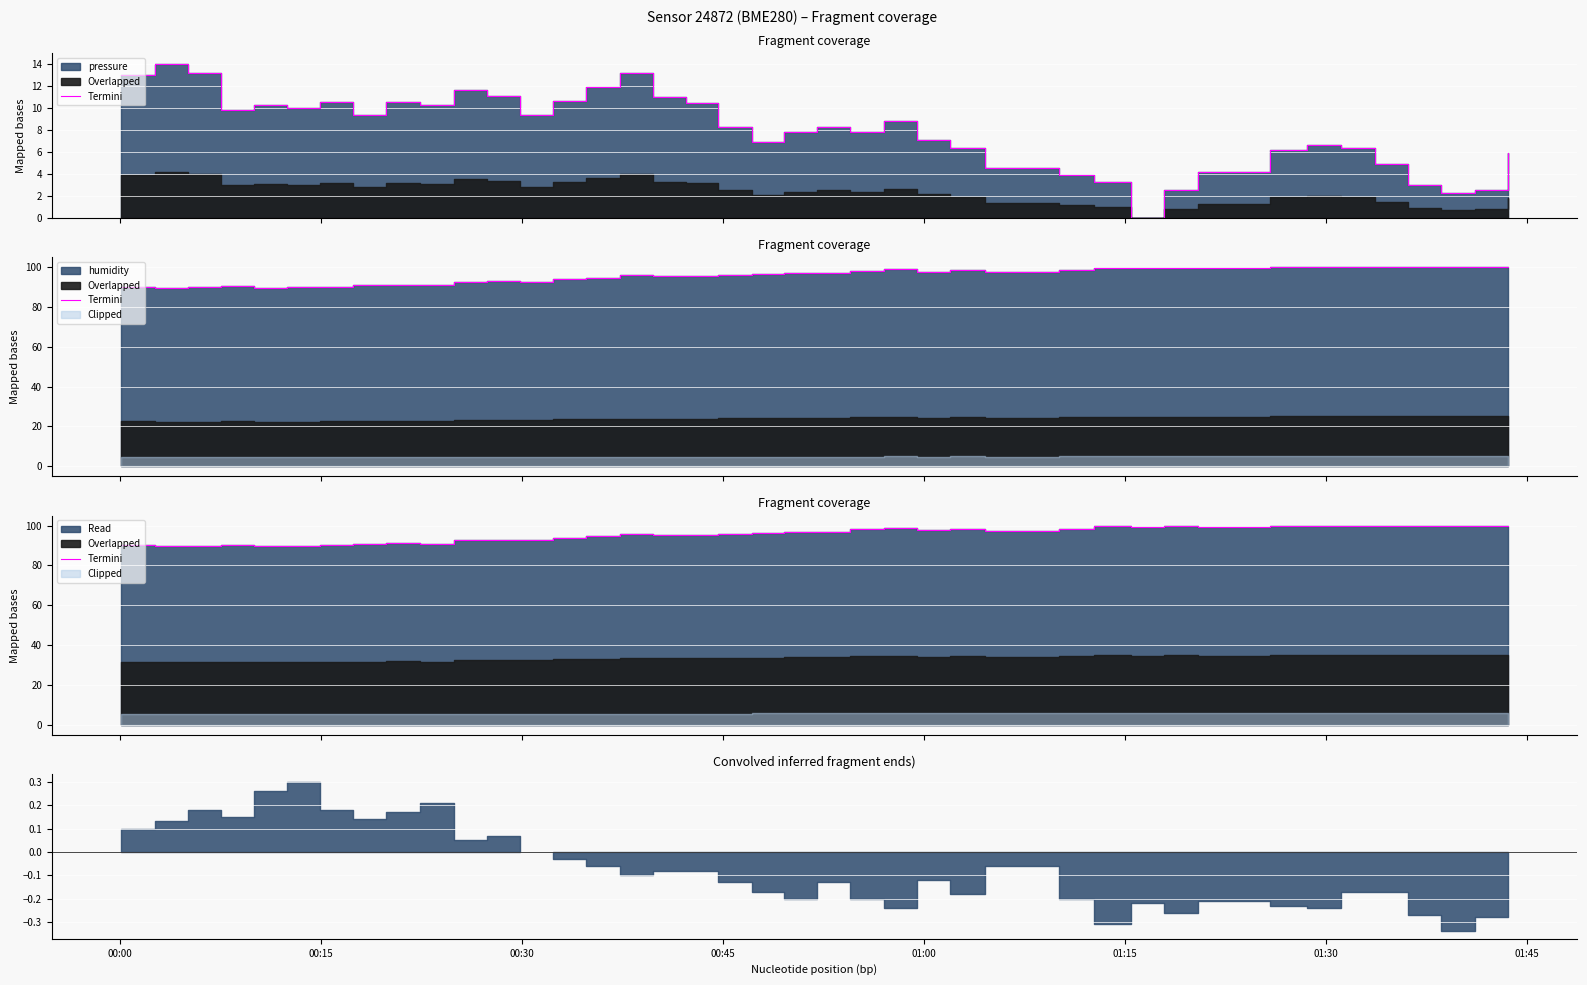

What is the value of the 10th point from the left?

90.8